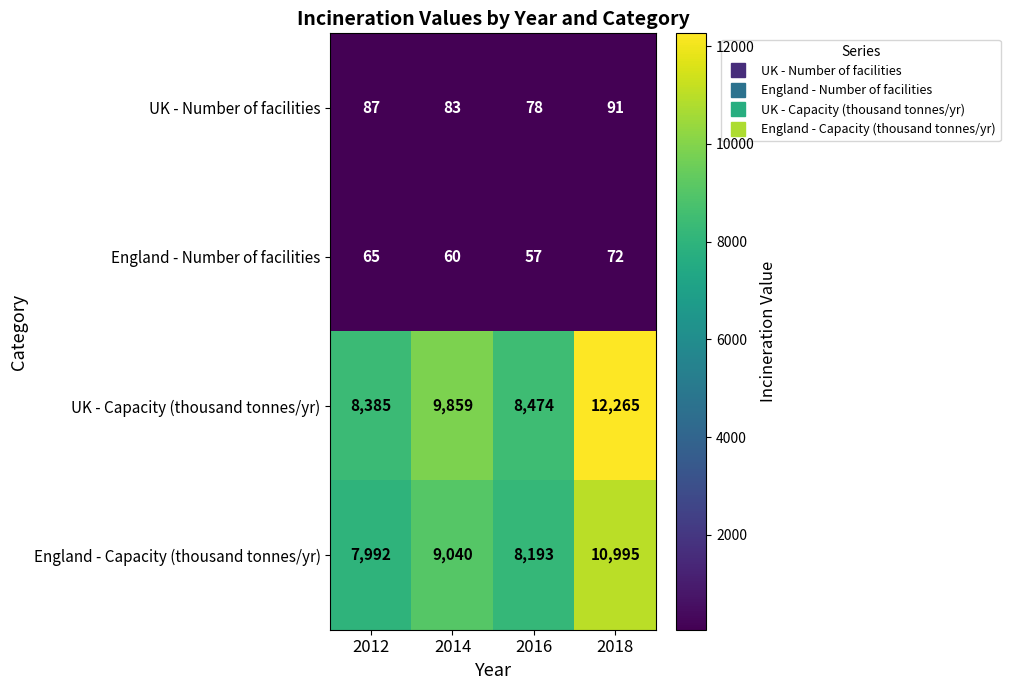

What is the total value across all series at 2014?

19042